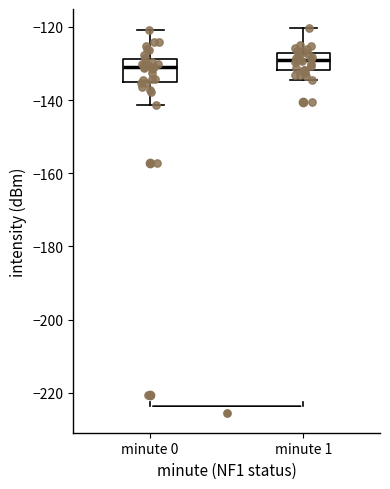

Reading left to right, transcribe this box plot: for each box, give where its median line is, the range the box spans, and where its two whiskers end, as read against the y-axis. The values are not printed on the chart, so give them approximately, as read against the axis.

minute 0: median -130, box -136 to -128, whiskers -142 to -120
minute 1: median -130, box -132 to -128, whiskers -134 to -120